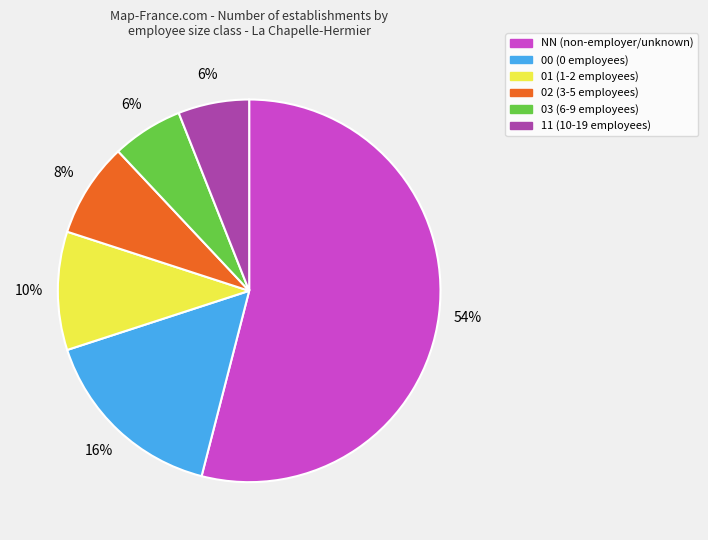

Combined, do 01 (1-2 employees) and 02 (3-5 employees) account for over 50%?

No